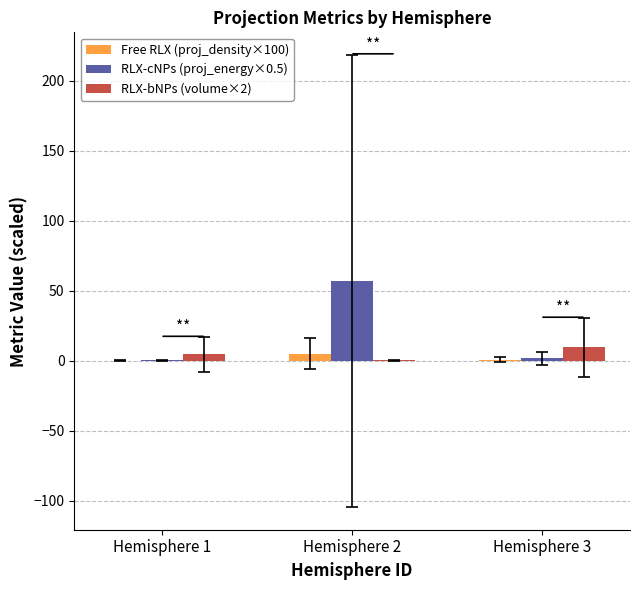

What is the average value of the RLX-bNPs (volume×2) series?

4.7